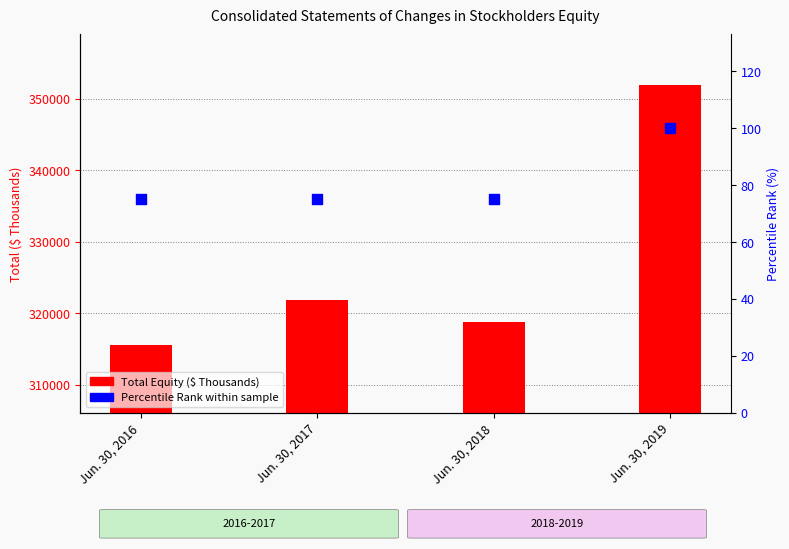

What are all the series names shown in the legend?

Total Equity, Percentile Rank within sample